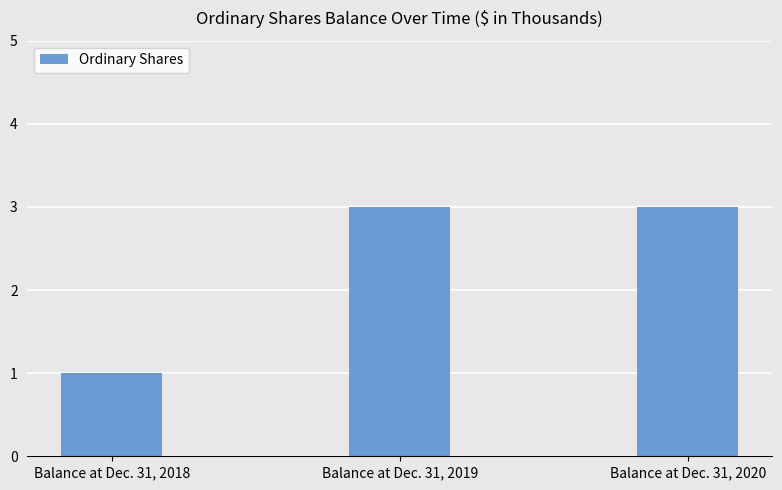

What is the greatest value displayed?

3